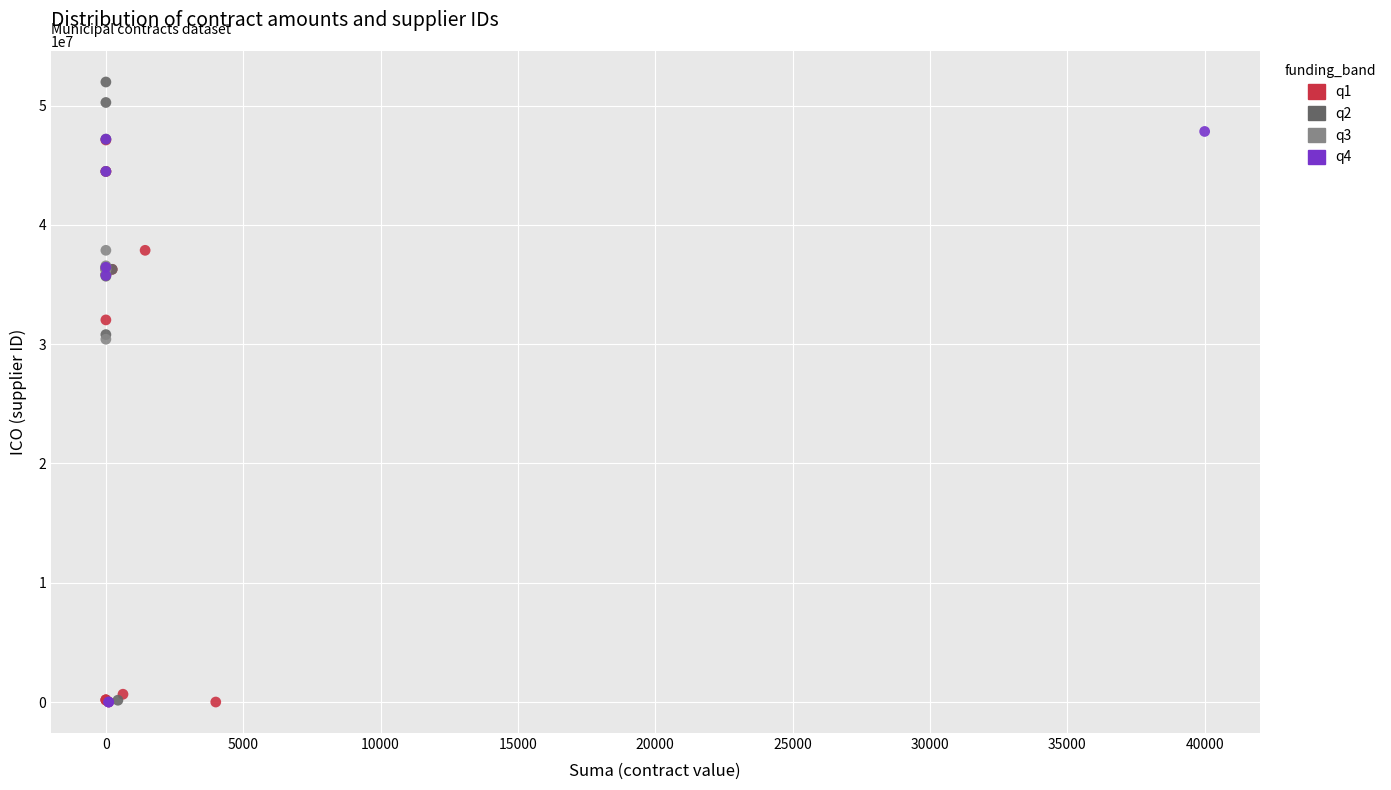

Which series contains the highest Y value?

q2